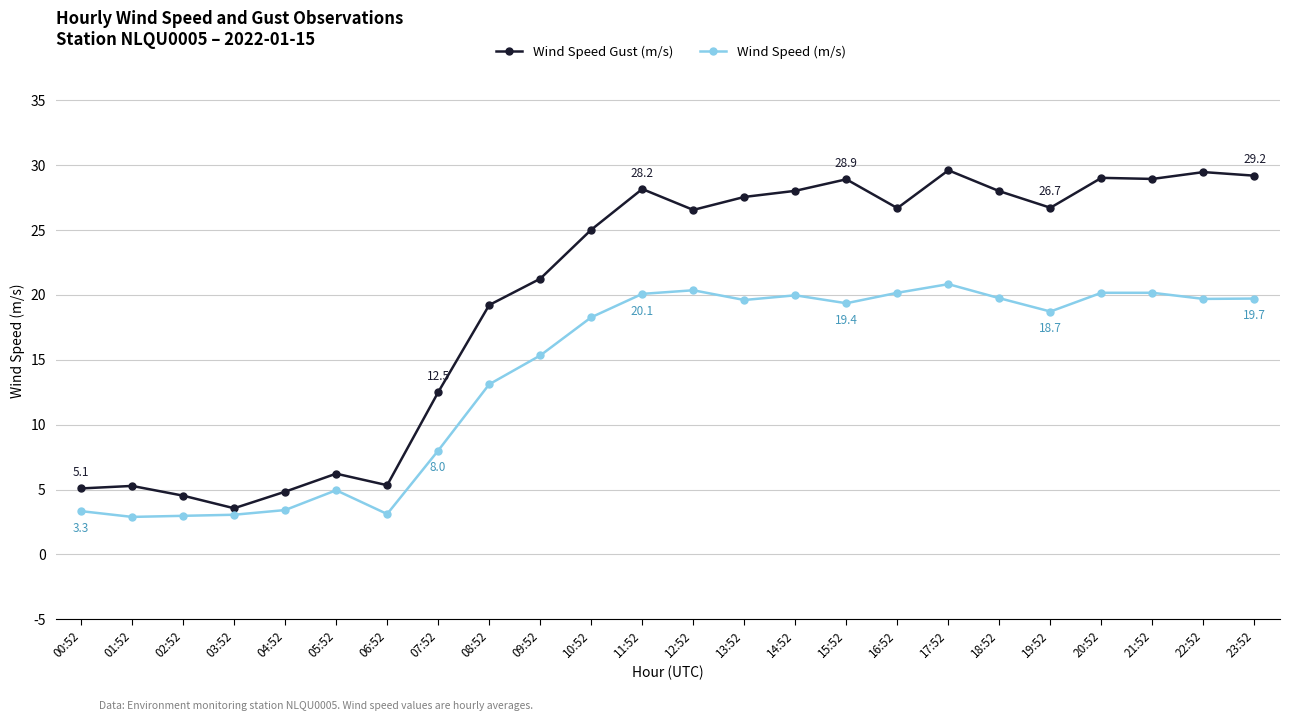

Which series has the largest total across all categories?

Wind Speed Gust (m/s)